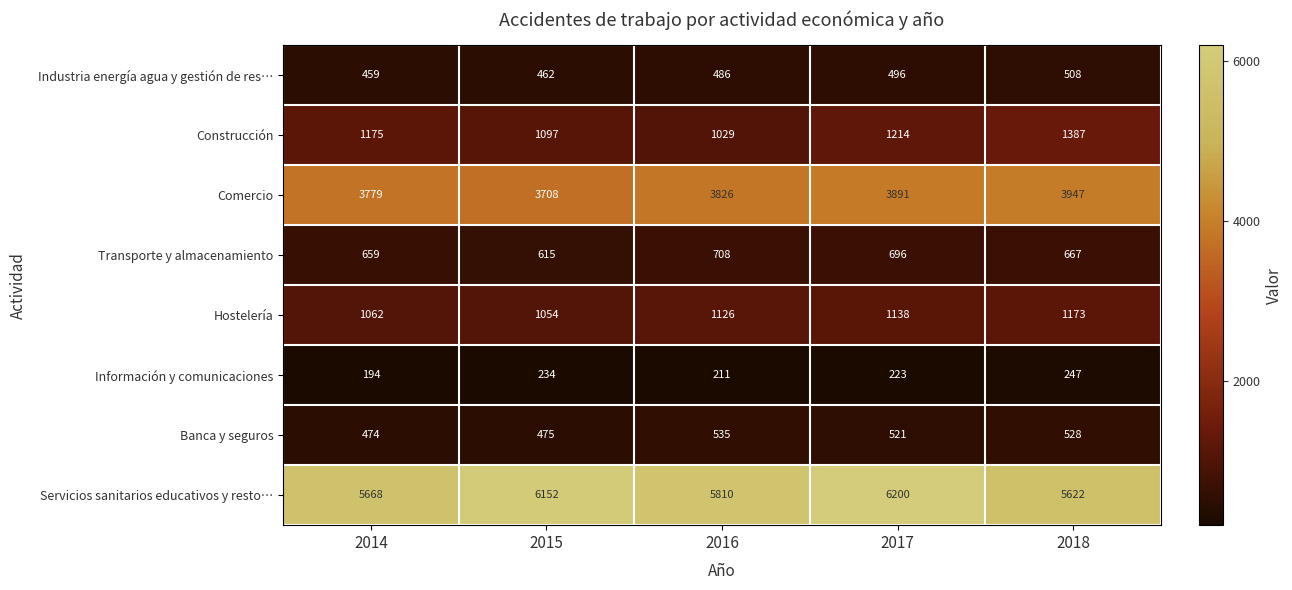

What is the average value of the Comercio series?

3830